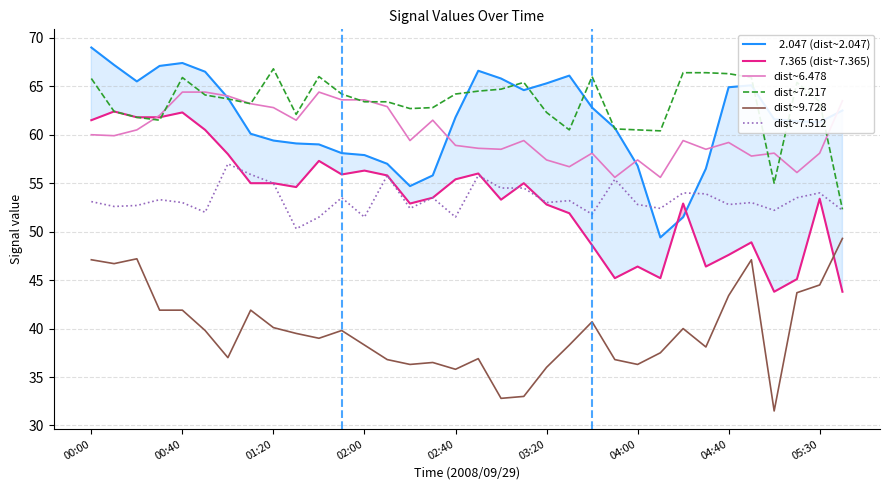

Which series has the largest total across all categories?

dist~7.217